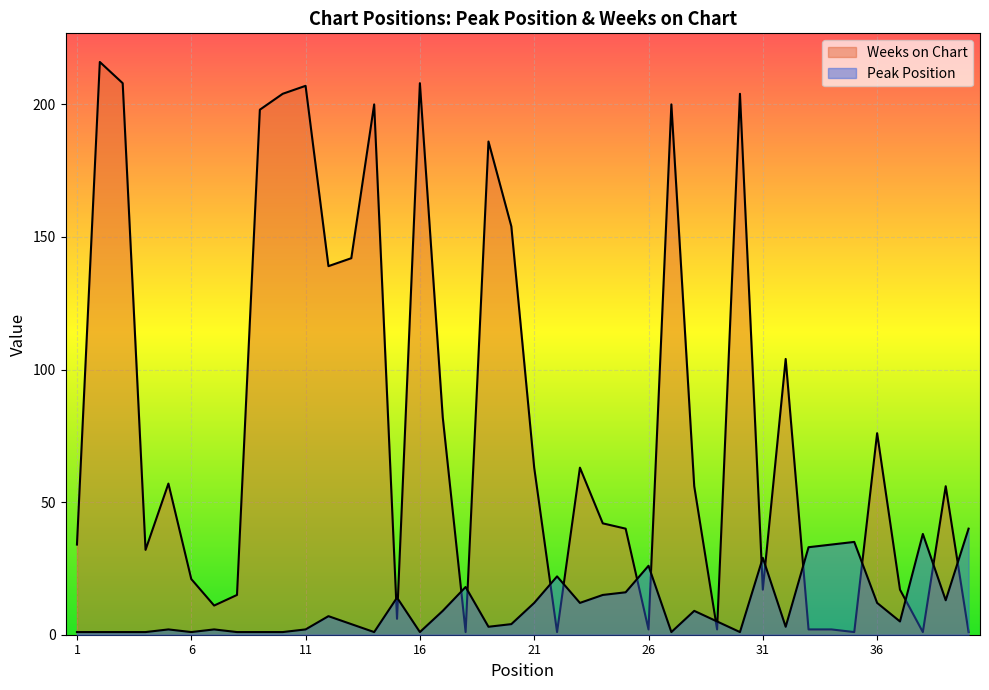

At which label is Weeks on Chart closest to 108?

32